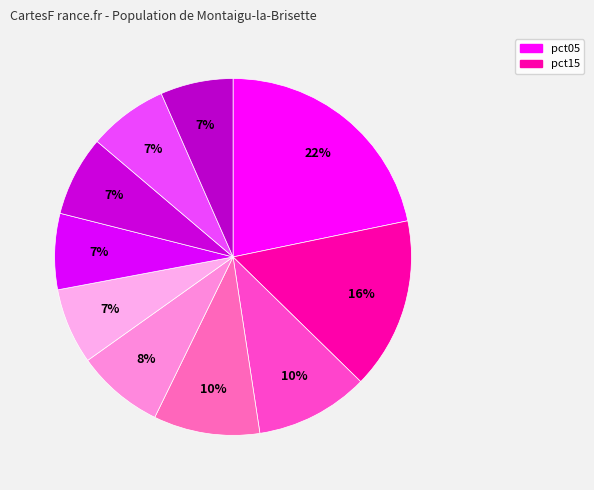

How many slices are in this pie chart?

10